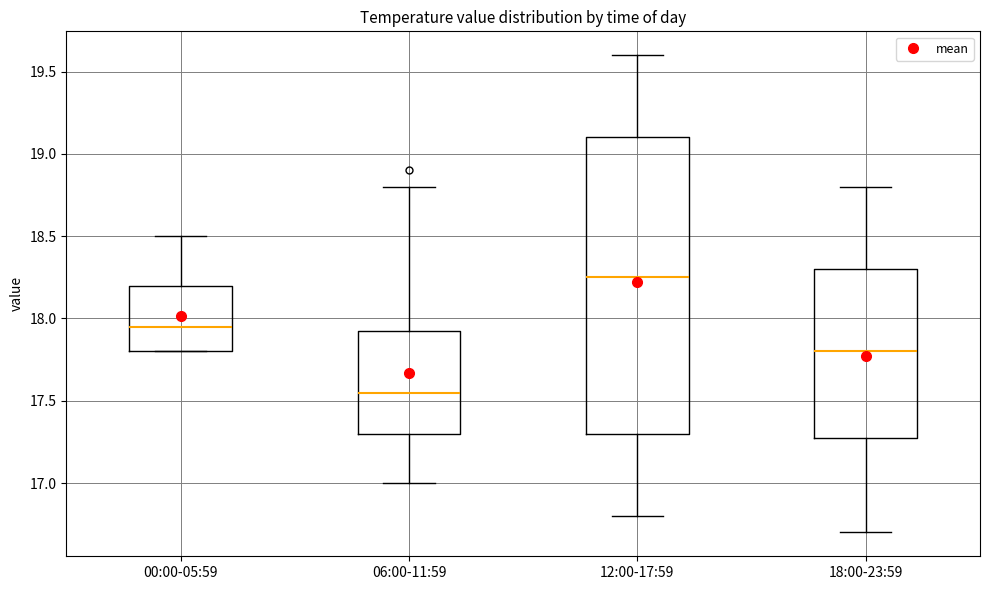

Reading left to right, read every box against the y-axis: the position of its median line, the range the box covers, and the ends of its whiskers. The values are not printed on the chart, so give them approximately, as read against the axis.

00:00-05:59: median 17.95, box 17.80 to 18.20, whiskers 17.80 to 18.50
06:00-11:59: median 17.55, box 17.30 to 17.95, whiskers 17.00 to 18.80
12:00-17:59: median 18.25, box 17.30 to 19.10, whiskers 16.80 to 19.60
18:00-23:59: median 17.80, box 17.30 to 18.30, whiskers 16.70 to 18.80